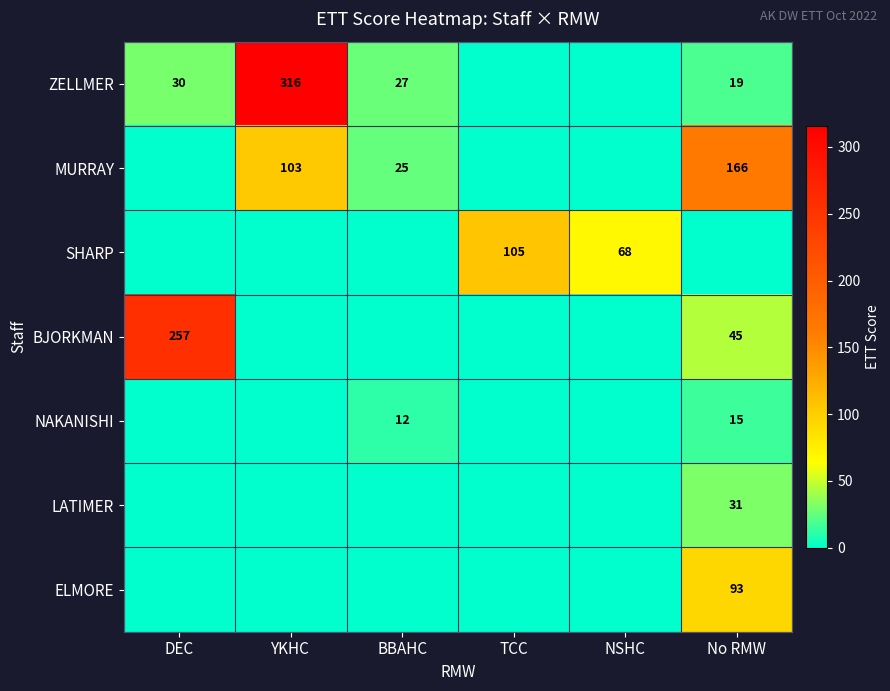

True or false: ZELLMER has a value of 44 at BBAHC.

False